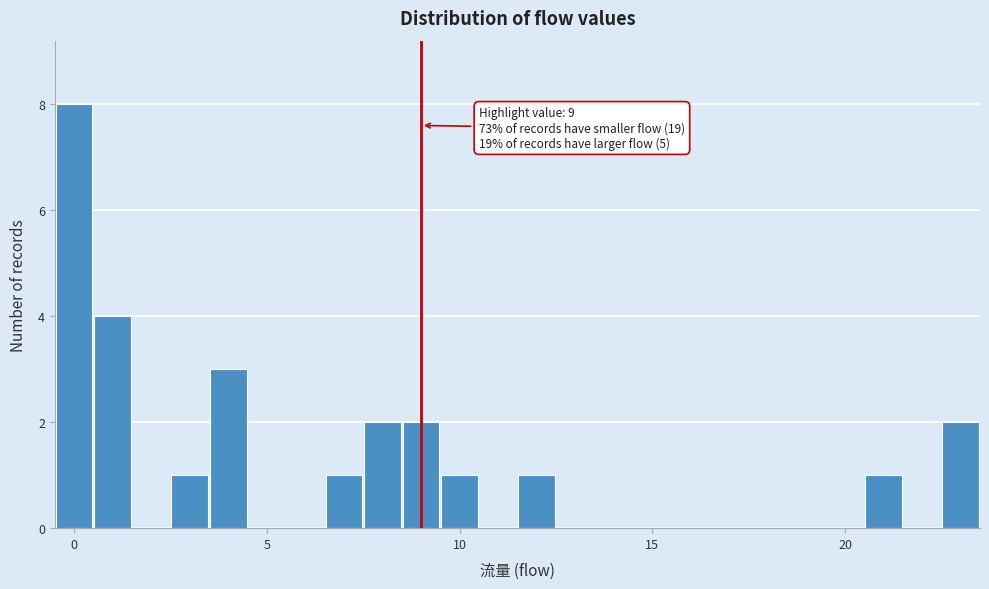

Around what value on the x-axis is the tallest bar? Give the approximate position of its centre, as read against the axis.

0.0